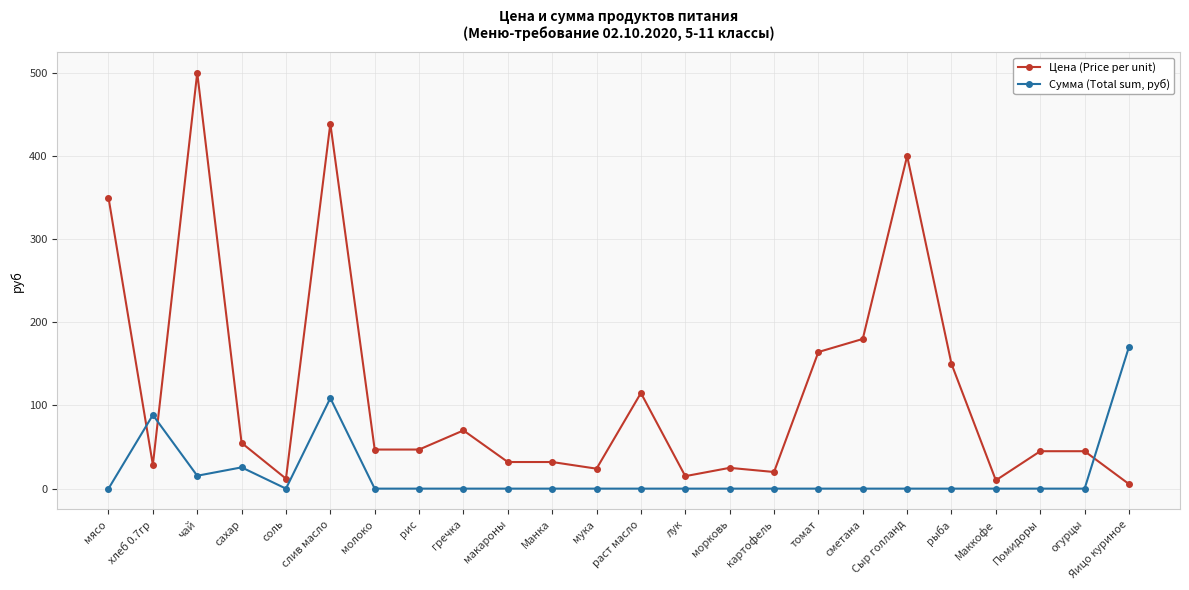

The Цена (Price per unit) series shows 45.0 at огурцы. True or false?

True